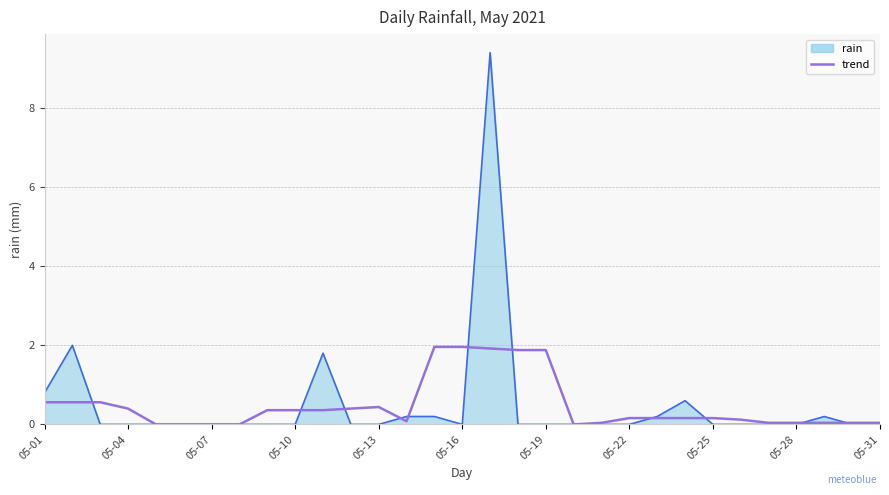

Which series has the widest spread of values?

rain